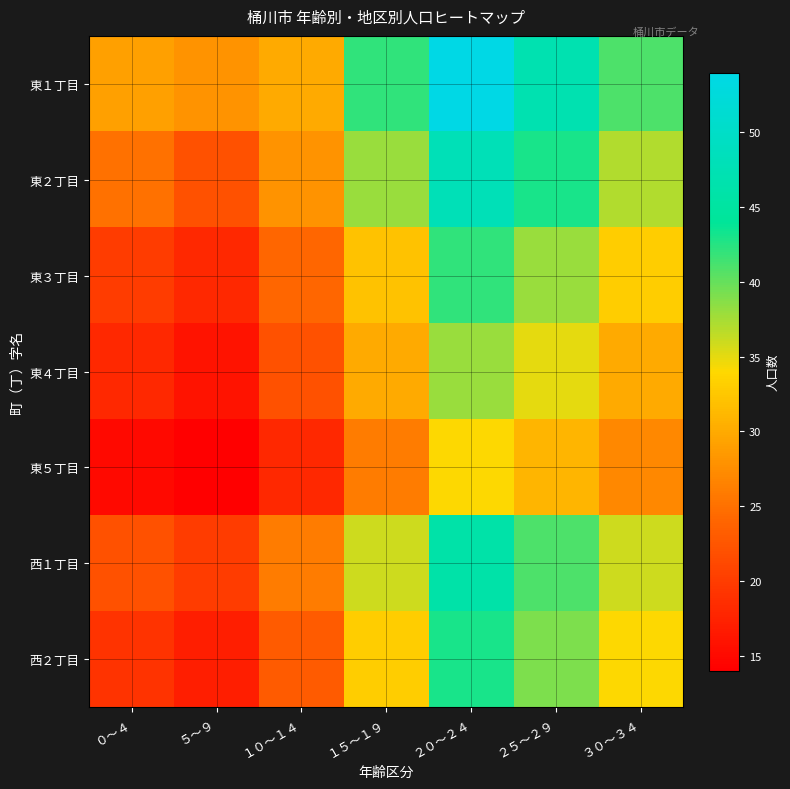

Which category has the highest value across all series?

２０～２４